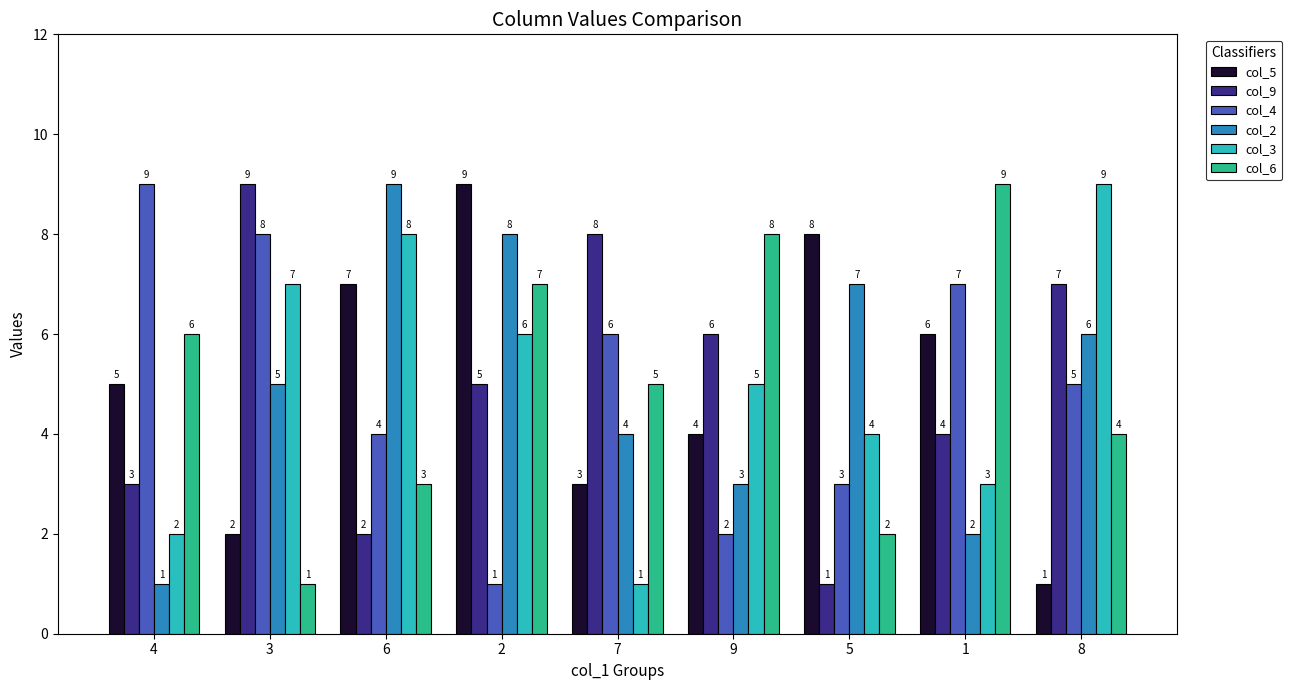

Is the value of col_9 at 5 greater than the value of col_3 at 8?

No